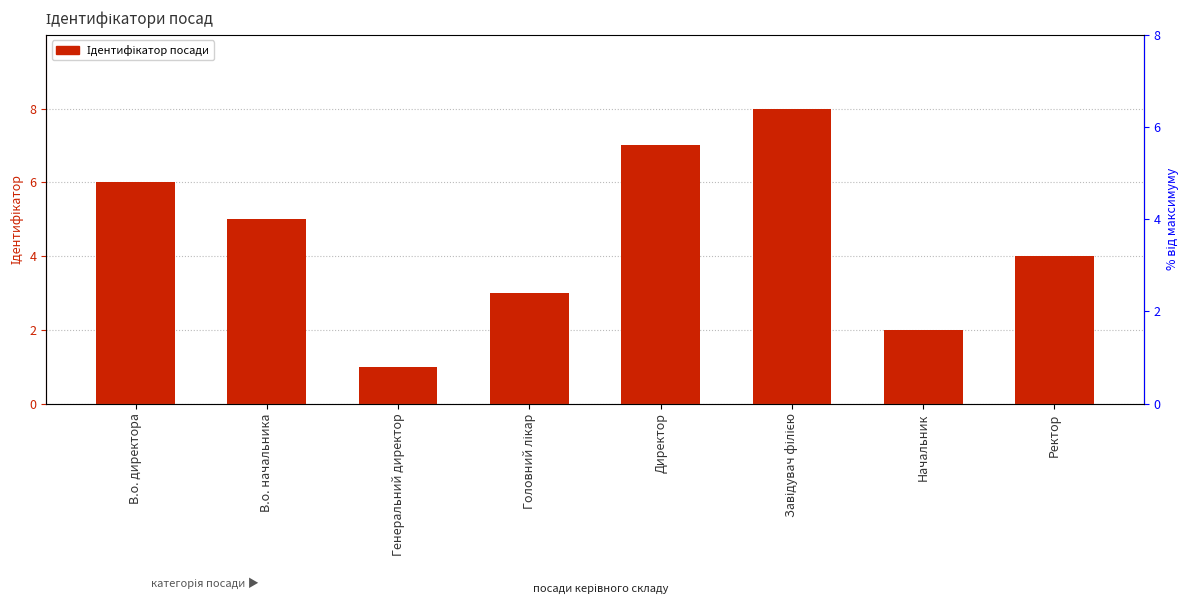

How many bars are there in total?

8